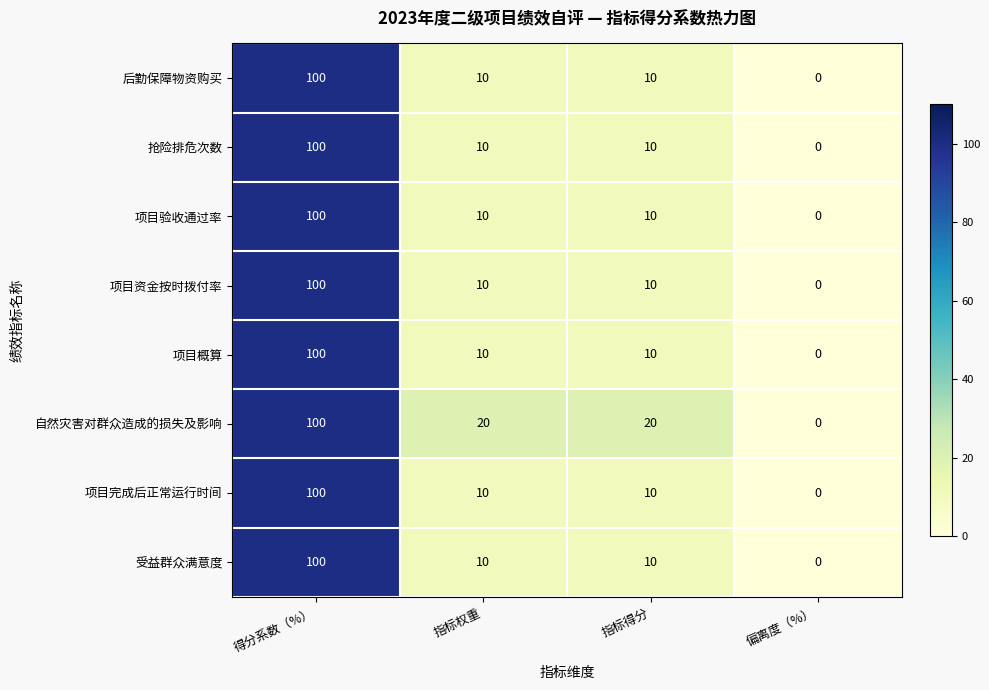

Which series has the largest total across all categories?

自然灾害对群众造成的损失及影响